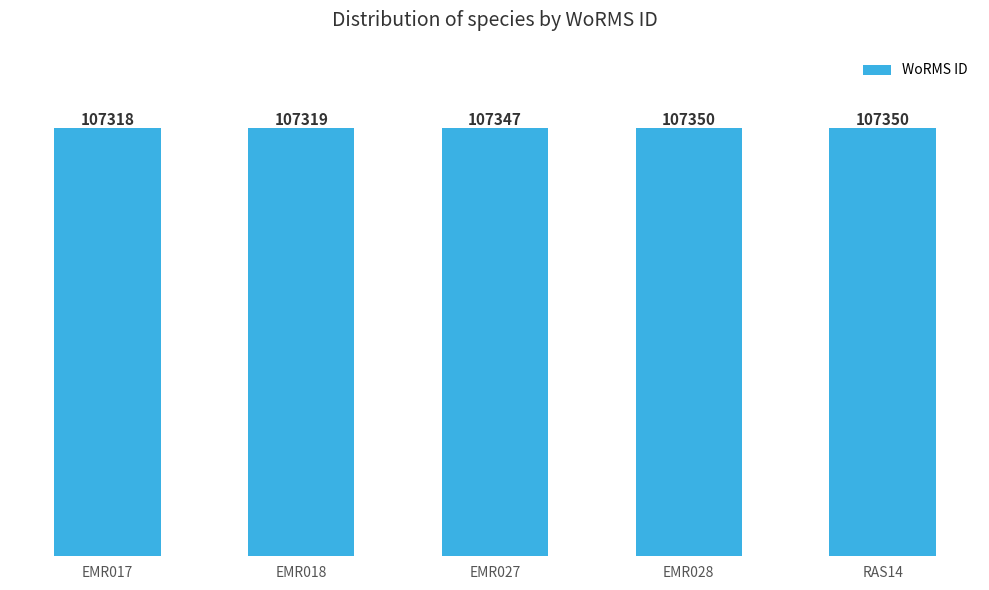

Reading left to right, transcribe all the data shown in this chart.

107318	107319	107347	107350	107350